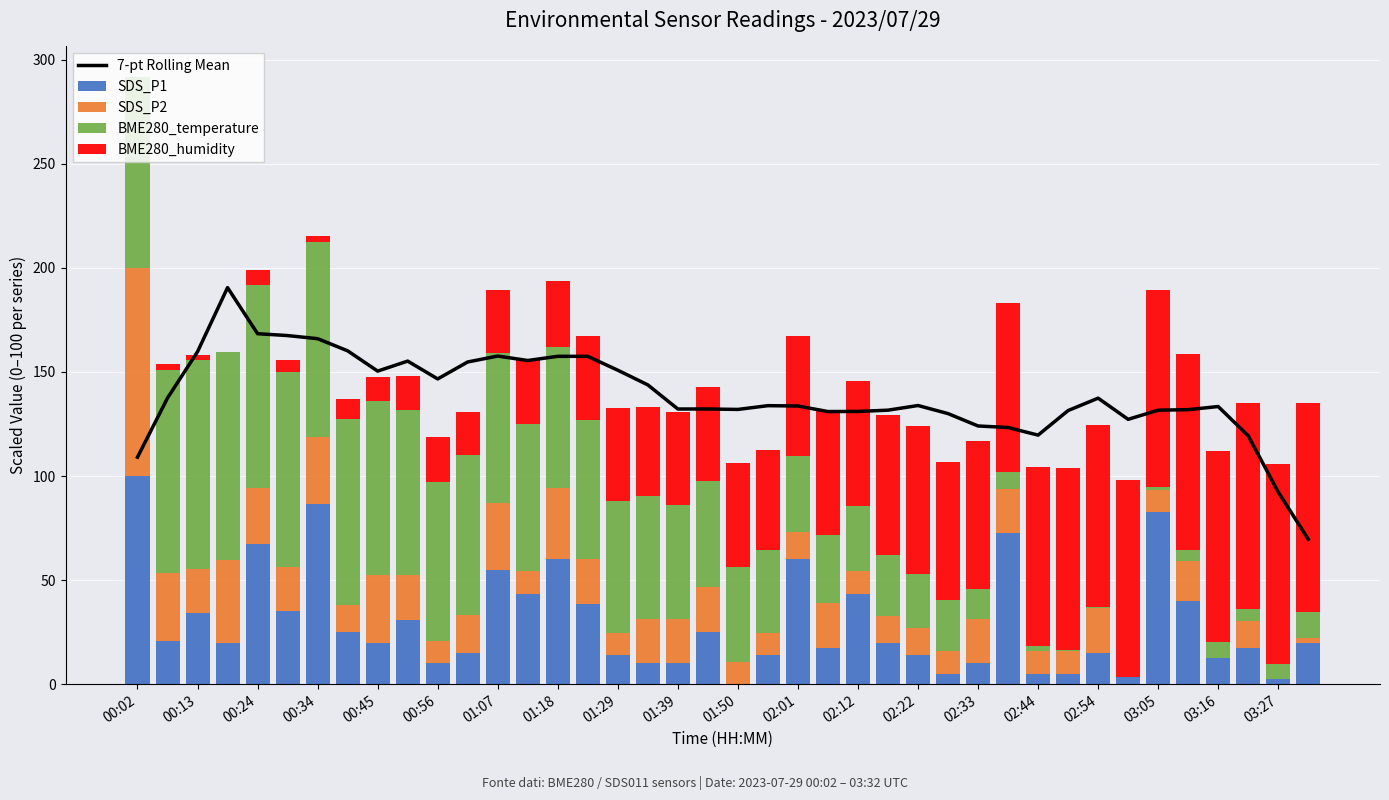

What is the maximum value shown in the chart?

190.5